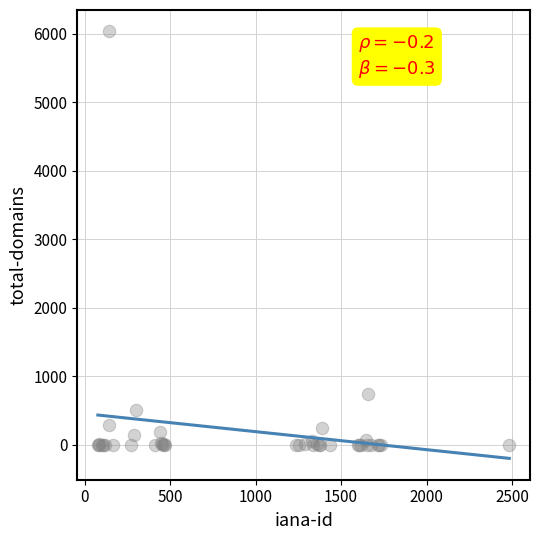

What Y value in the scatter plot is closest to 3018?

749